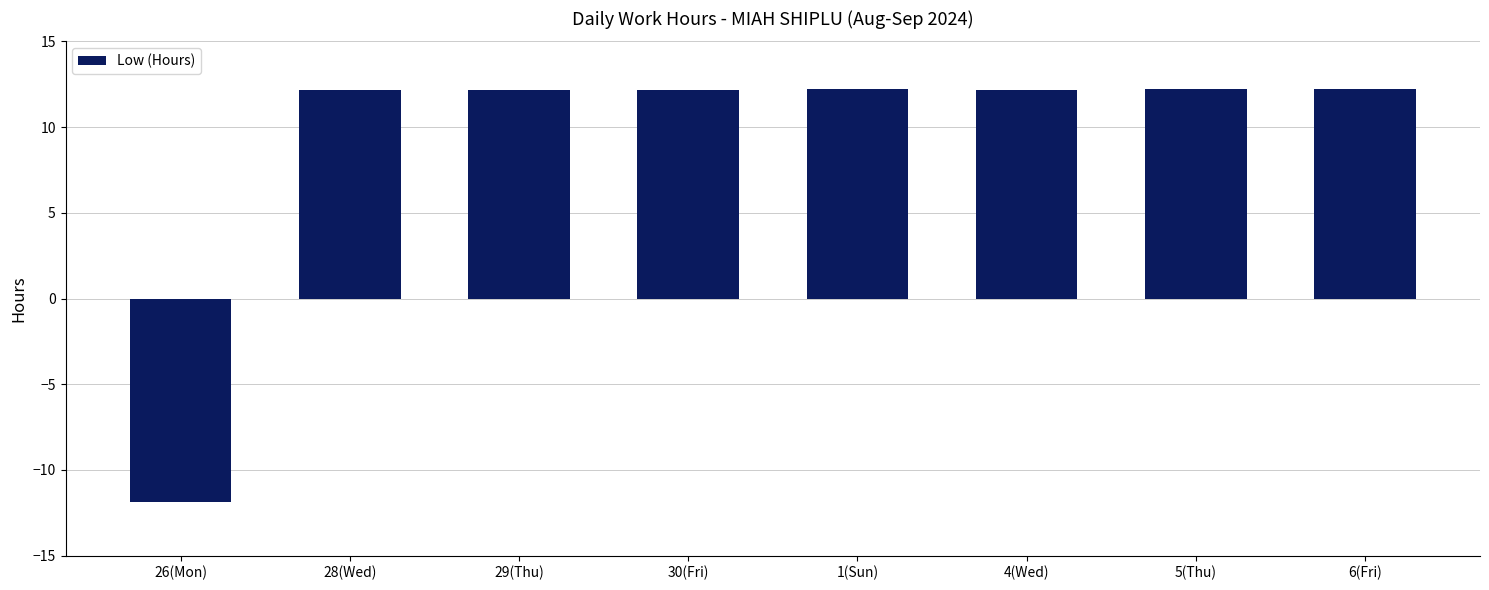

Reading left to right, transcribe all the data shown in this chart.

26(Mon)=-11.9	28(Wed)=12.2	29(Thu)=12.2	30(Fri)=12.2	1(Sun)=12.2	4(Wed)=12.2	5(Thu)=12.2	6(Fri)=12.2